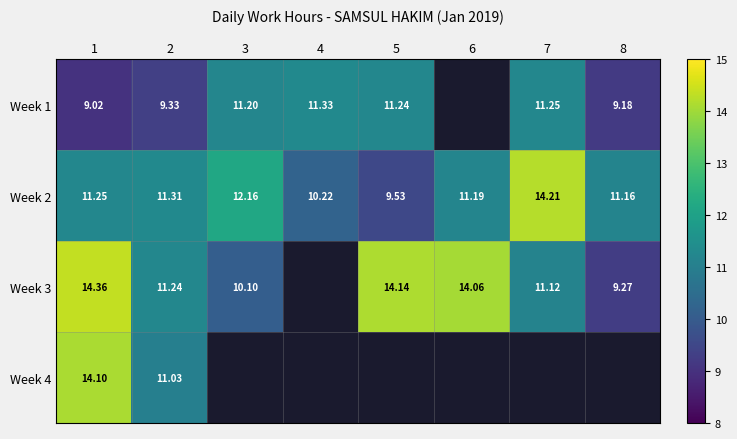

The value of Week 3 at 3 is 10.1. True or false?

True